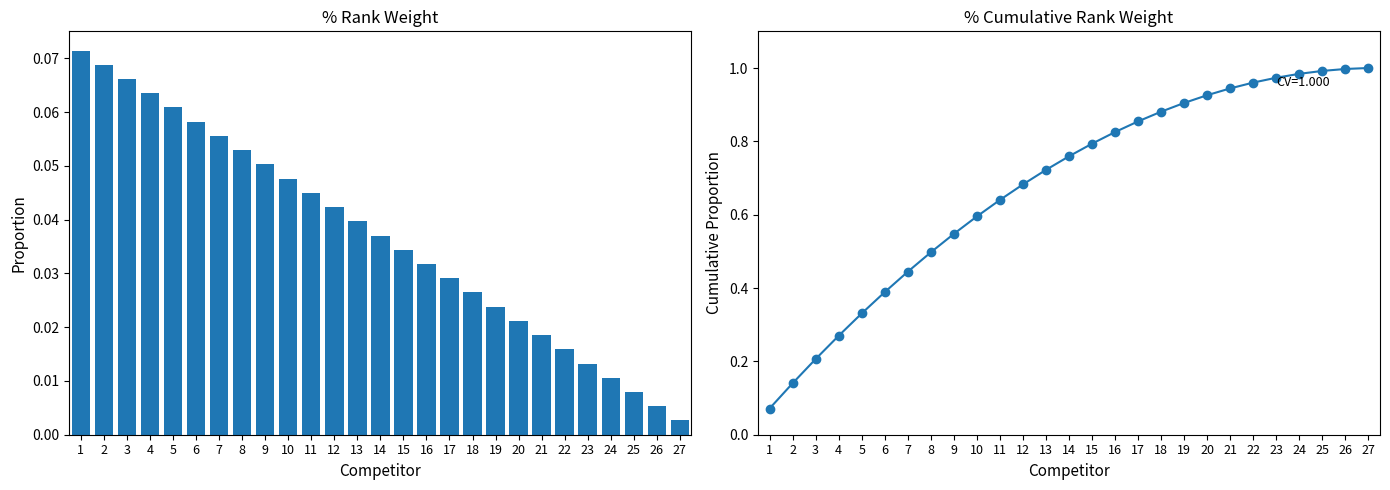

Rank the series by their maximum value, from lowest to highest.

#, Cumulative